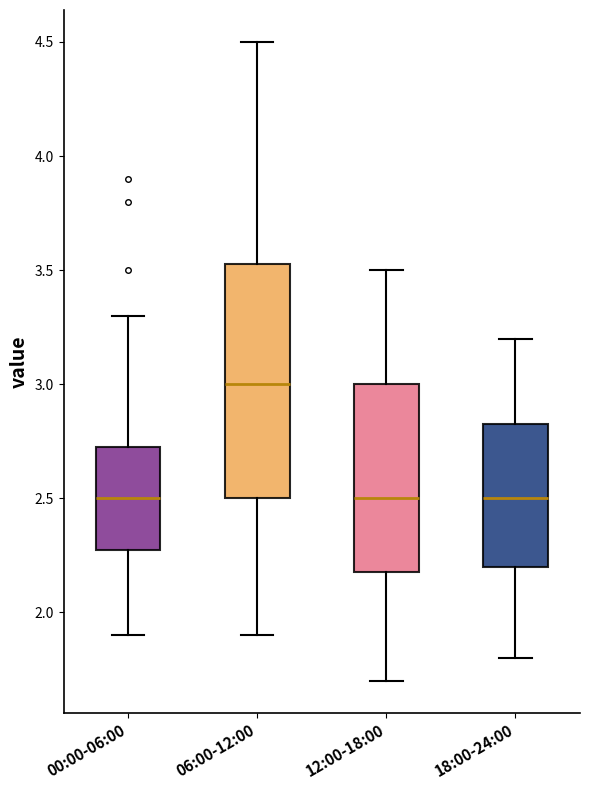

Where does the median line of the box for 12:00-18:00 sit on the y-axis? The values are not printed on the chart, so give them approximately, as read against the axis.

2.50